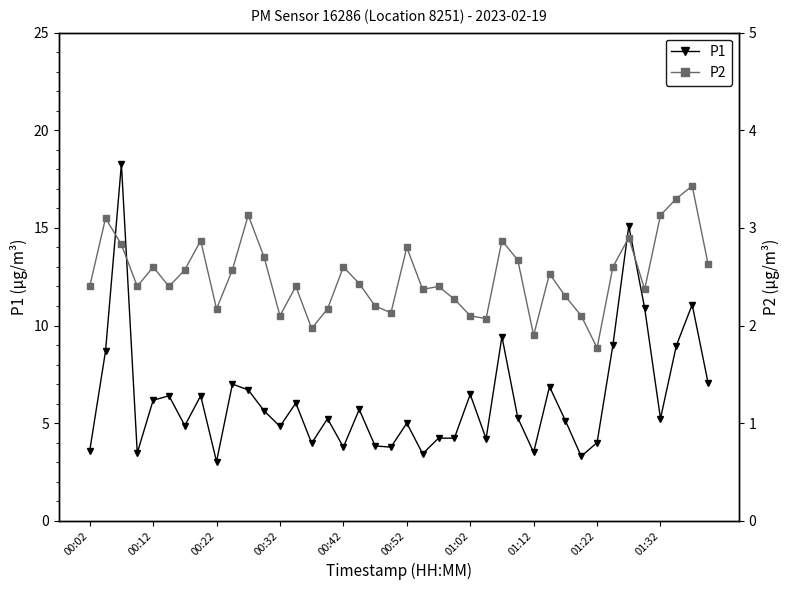

The value of P2 at 17 is 2.4. True or false?

True